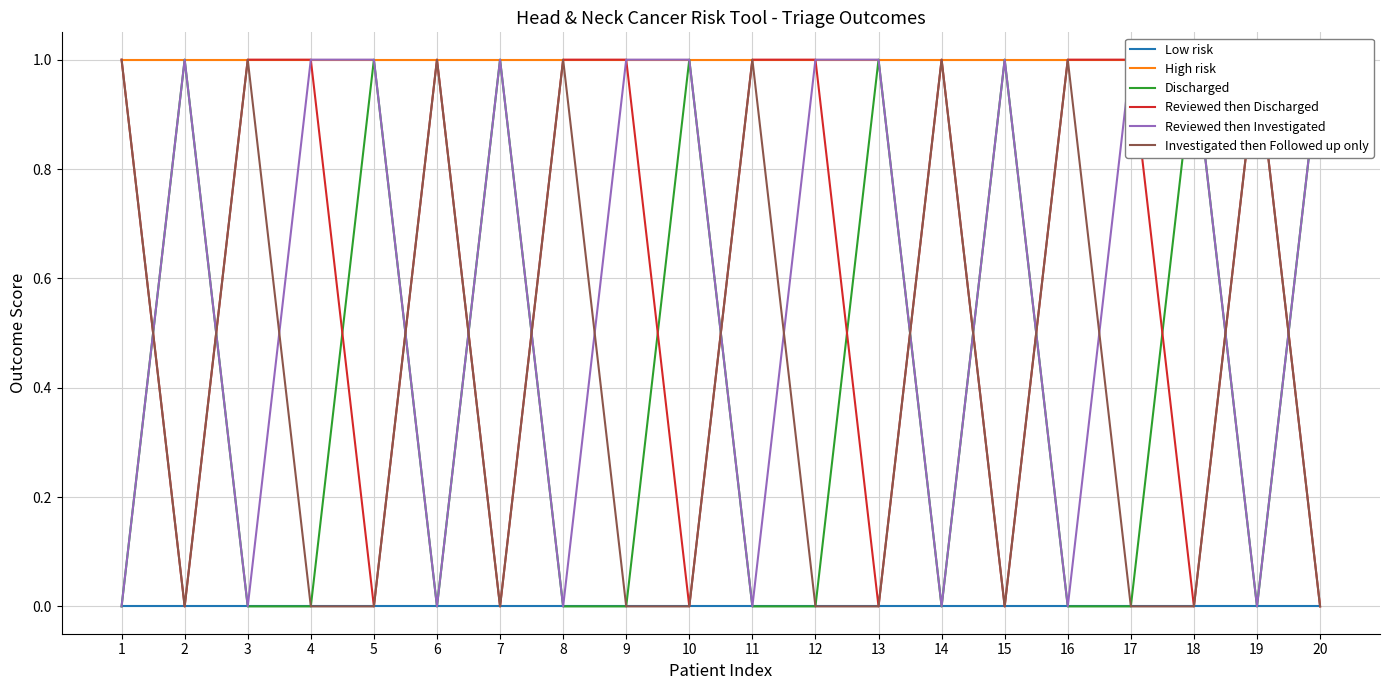

True or false: Discharged and Low risk intersect in this chart.

False